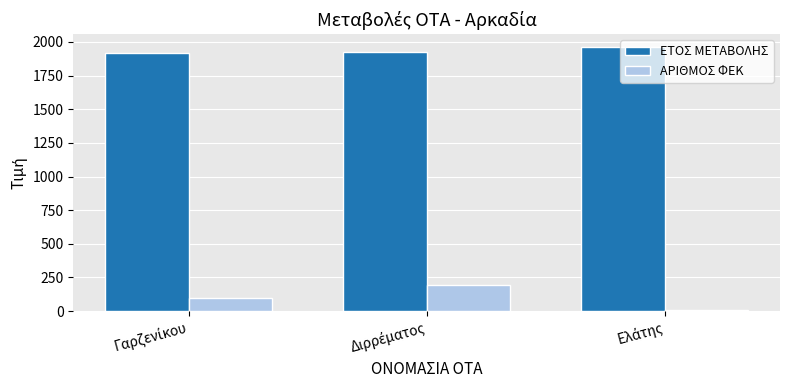

What is the maximum value for ΕΤΟΣ ΜΕΤΑΒΟΛΗΣ?

1959